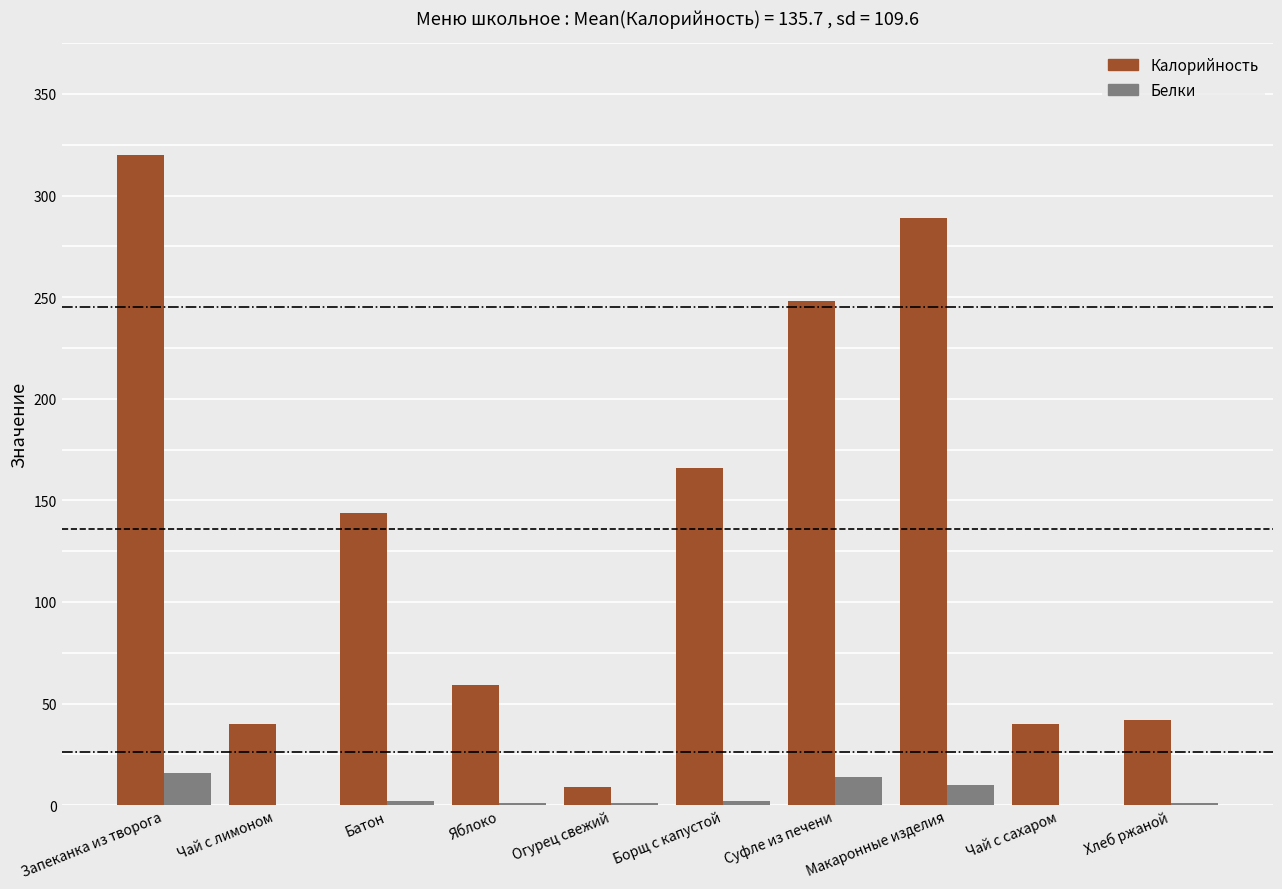

Is the value of Белки at Запеканка из творога greater than the value of Калорийность at Макаронные изделия?

No